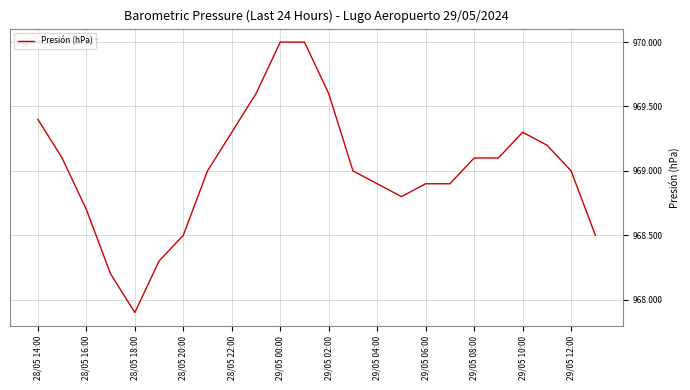

What is the maximum value shown in the chart?

970.0